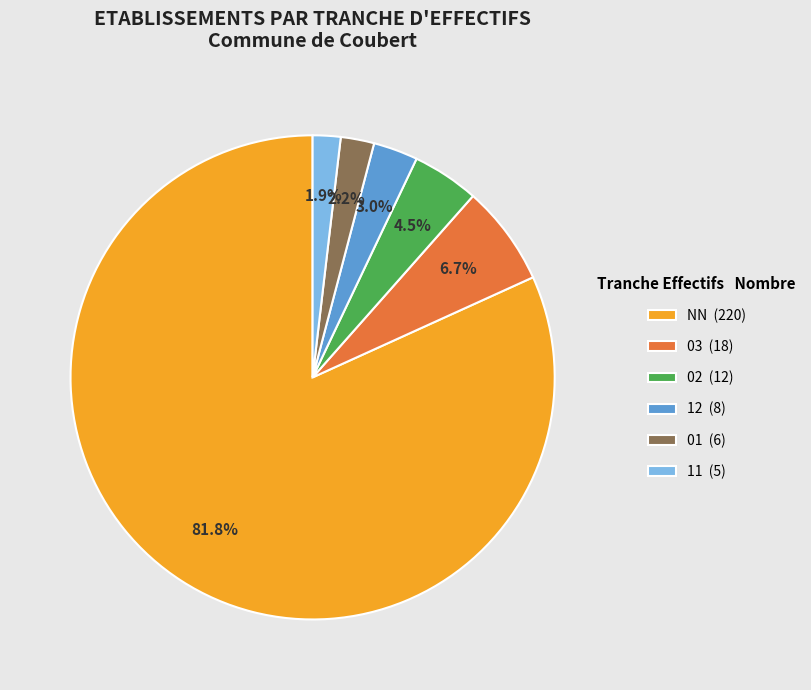

What is the majority slice?

NN